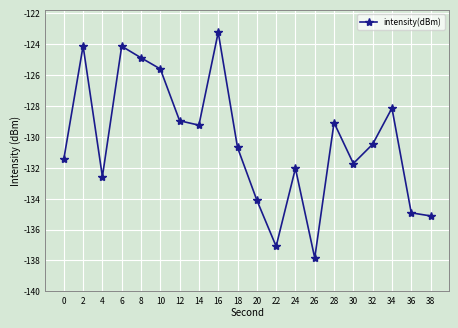

The value at 30 is -27.2. True or false?

False